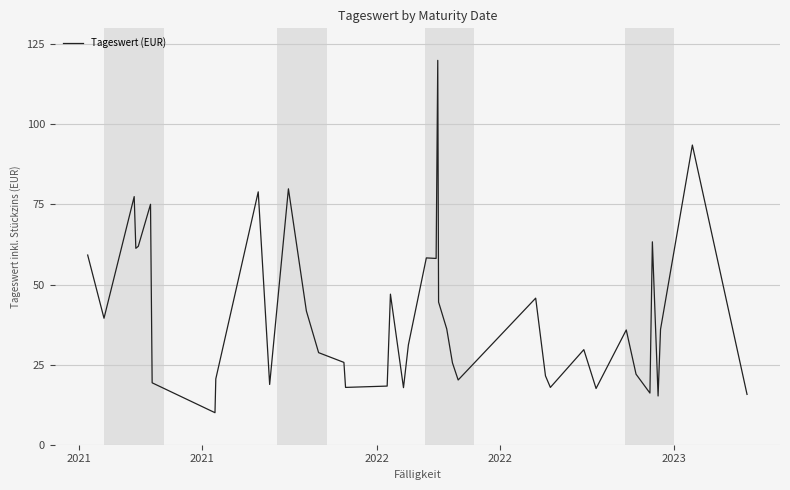

What is the difference between the maximum and minimum values?

110.0